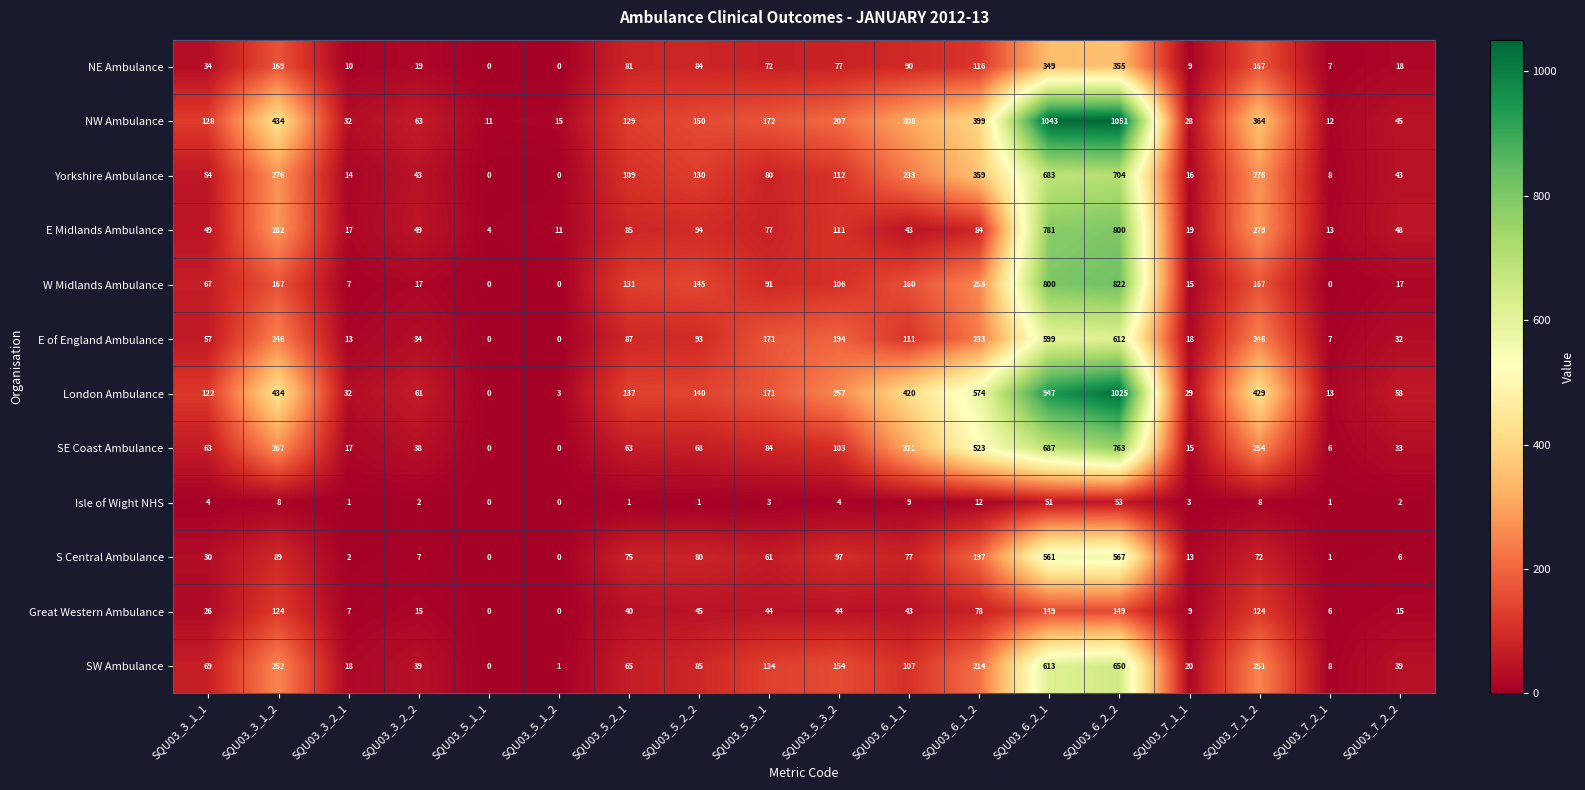

Where does the Great Western Ambulance series first go above 43?

SQU03_3_1_2